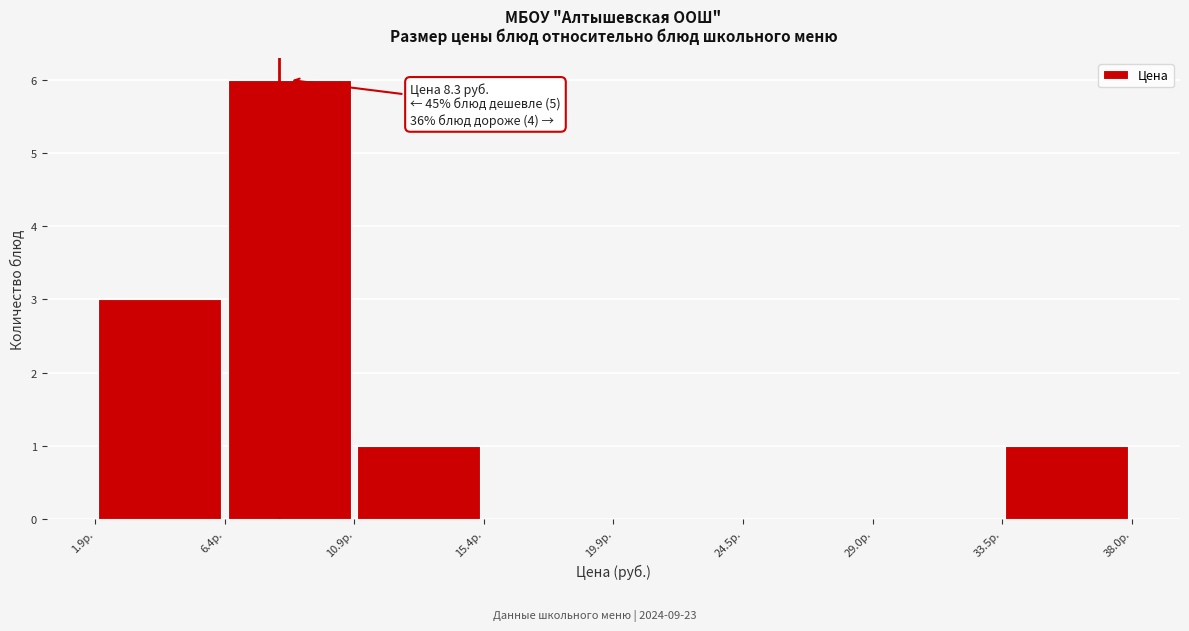

Over which range of the x-axis is the bar tallest?

6.5 to 11.0